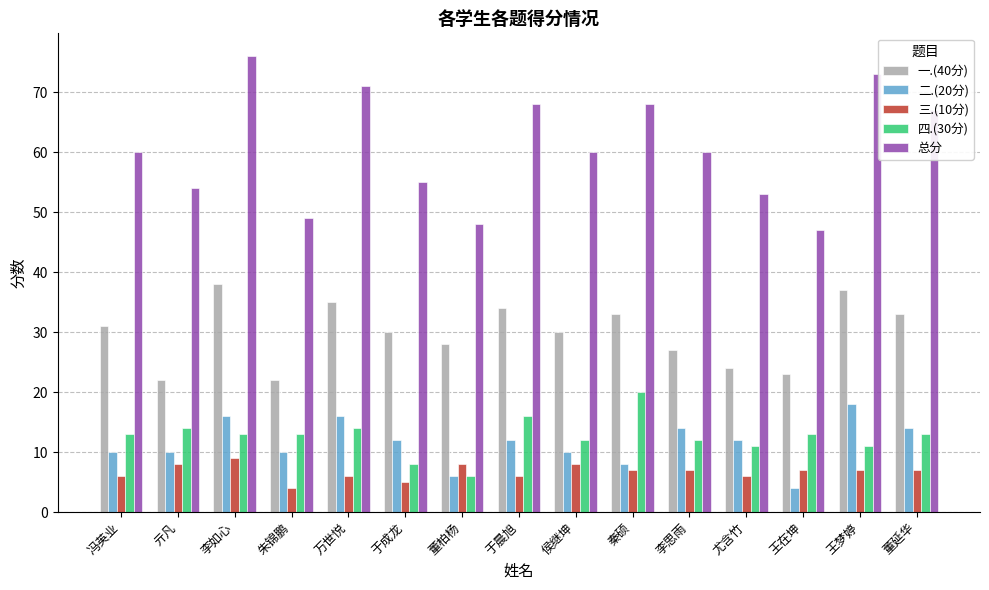

What is the sum of the 四.(30分) values at 于成龙 and 王梦婷?

19